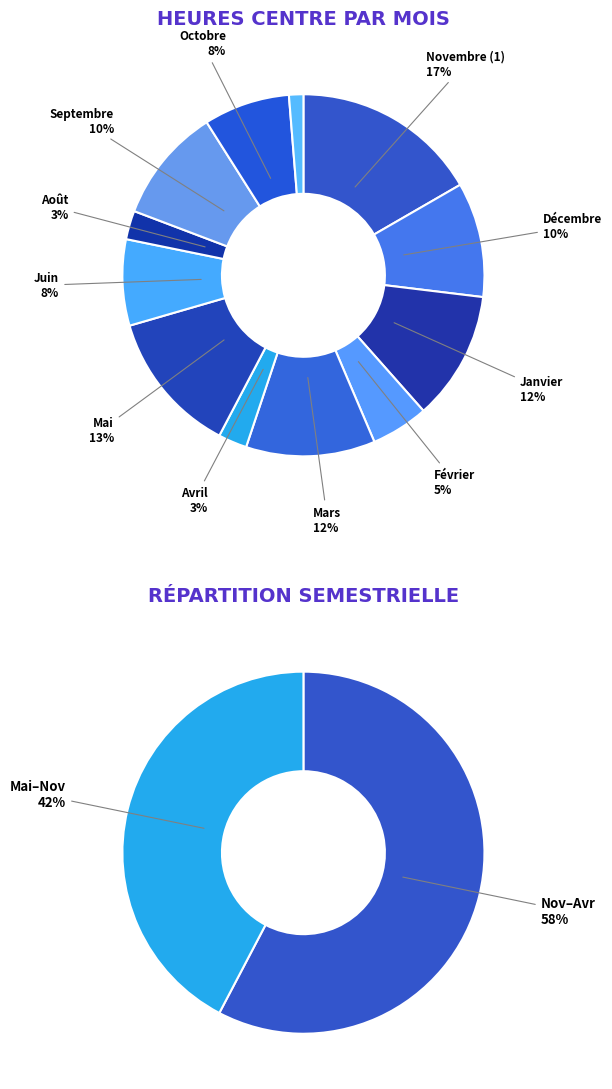

Does any single category account for the majority?

No